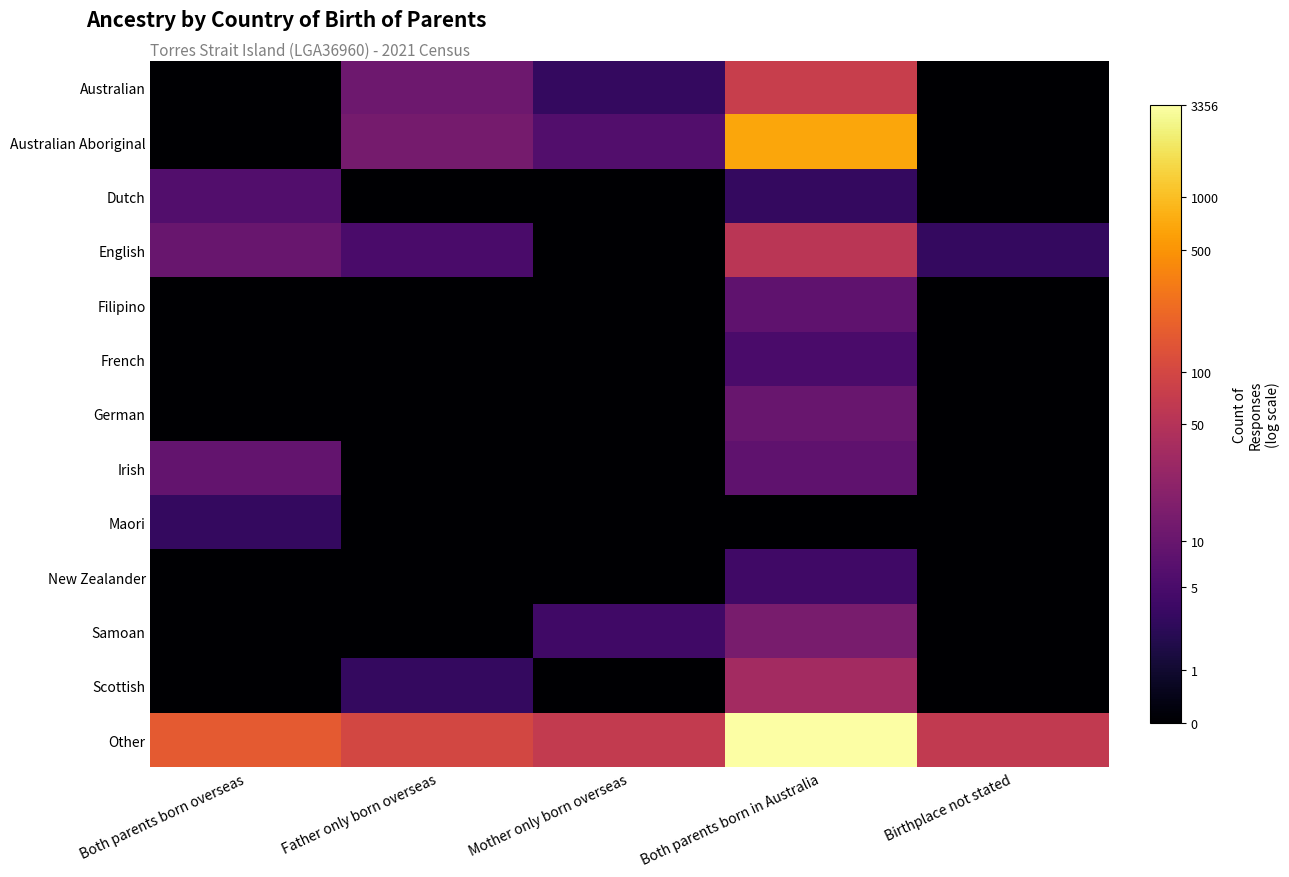

What is the greatest value displayed?

8.1